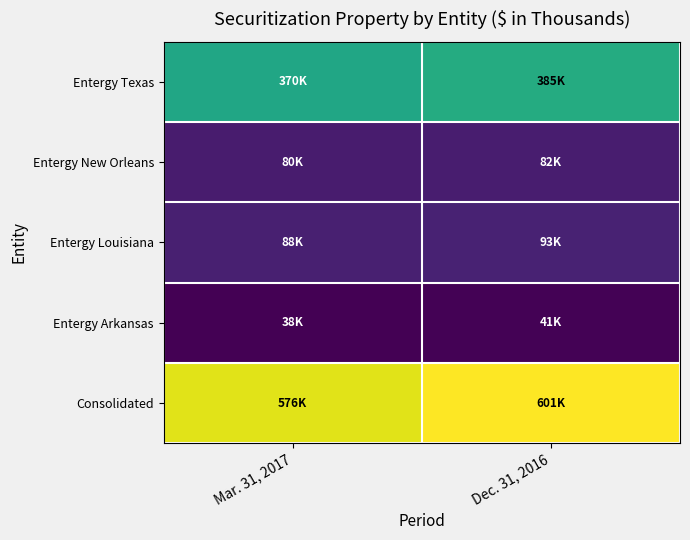

Count the number of categories in the chart.

2